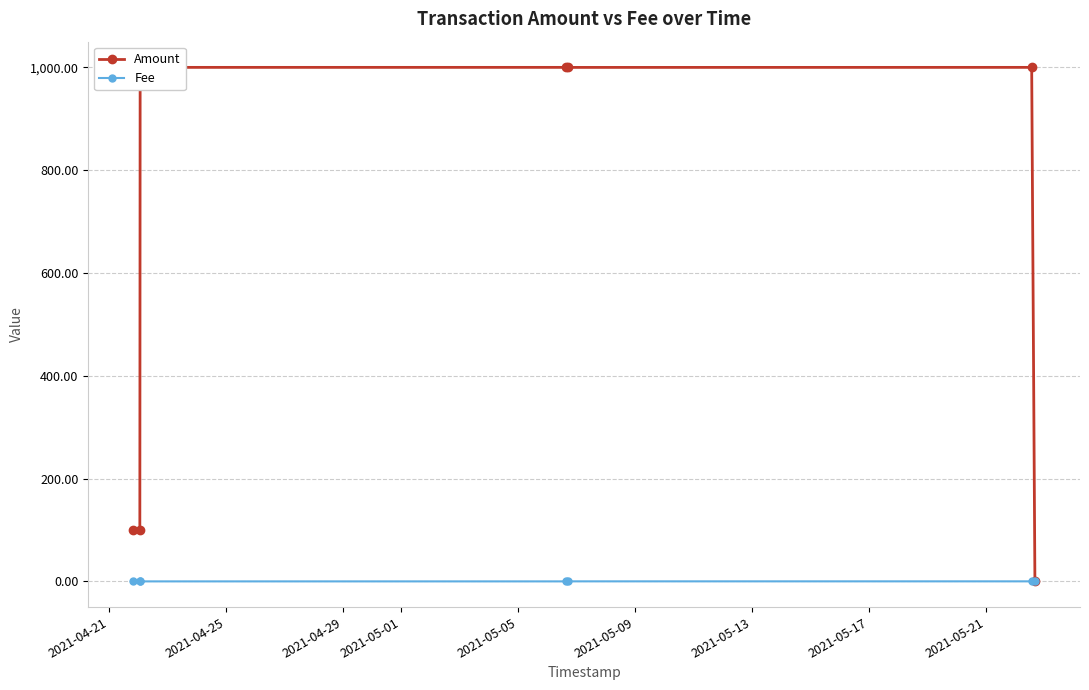

What is the maximum value shown in the chart?

1000.0